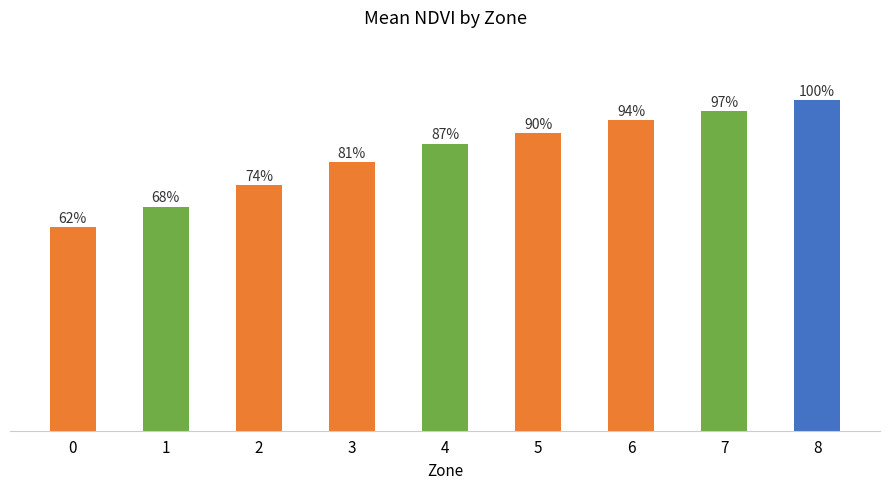

Between 0 and 4, which is larger?

4